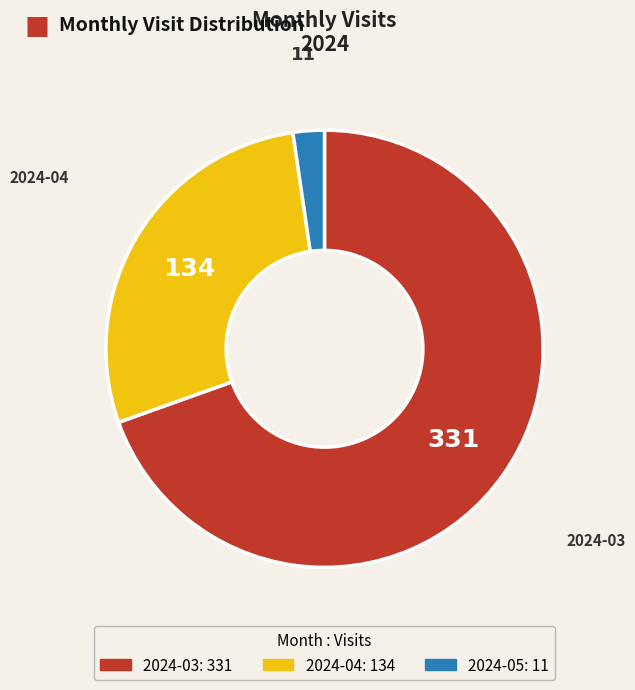

What is the smallest slice in the pie chart?

2024-05